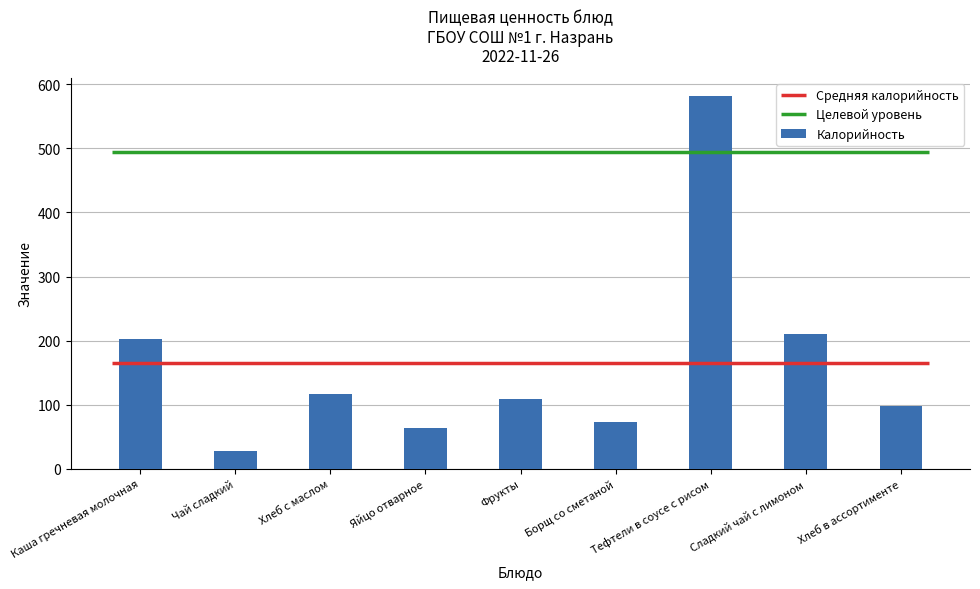

Which category has the highest value across all series?

Тефтели в соусе с рисом